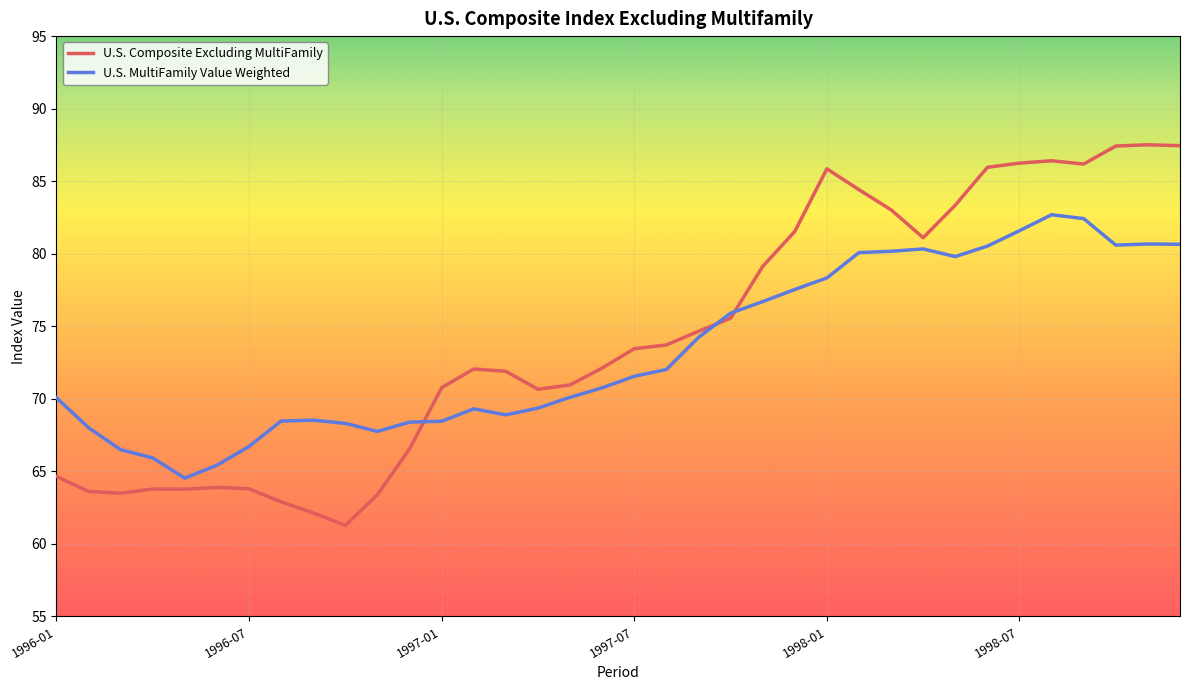

Which series has the widest spread of values?

U.S. Composite Excluding MultiFamily